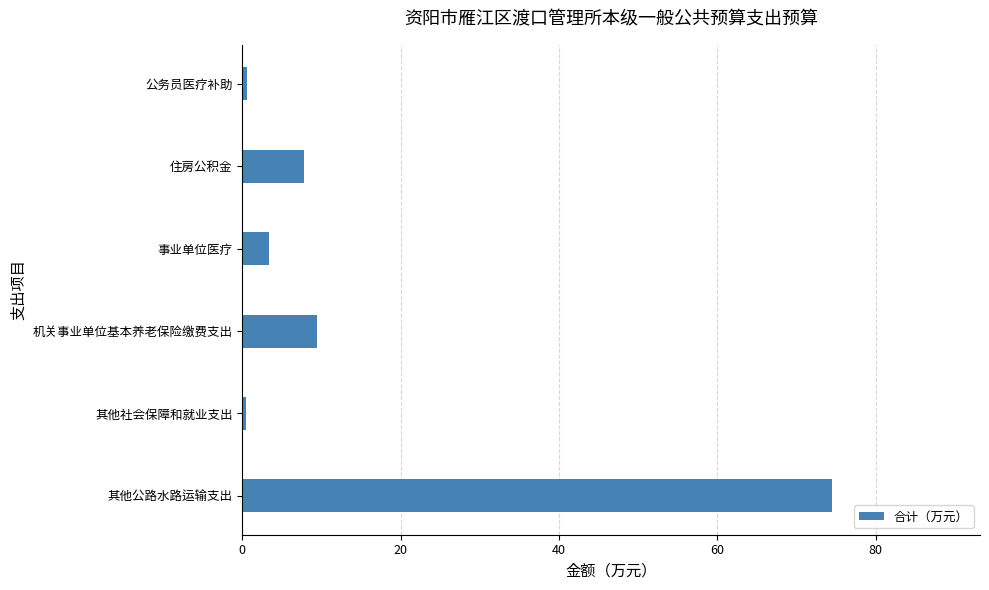

How many data points does each series have?

6